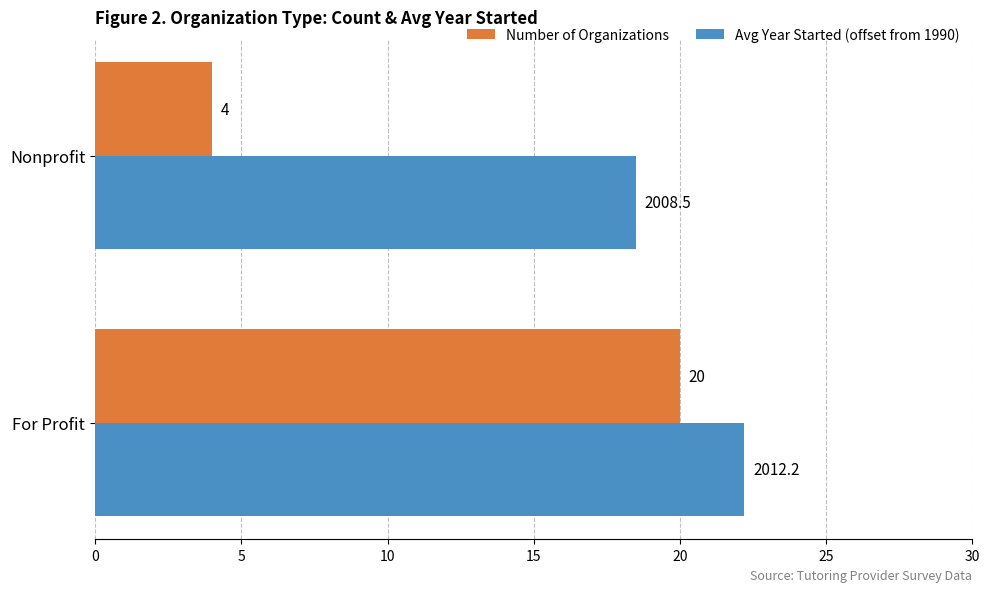

What is the difference between the Number of Organizations values at Nonprofit and For Profit?

16.0